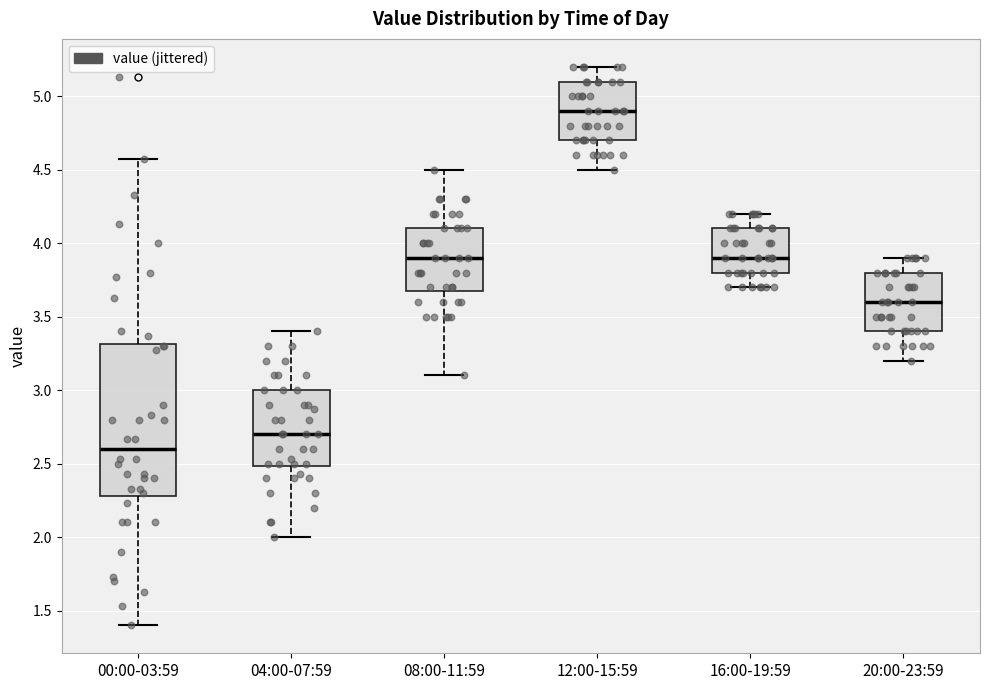

Where does the lower whisker of the box for 08:00-11:59 end on the y-axis? The values are not printed on the chart, so give them approximately, as read against the axis.

3.10